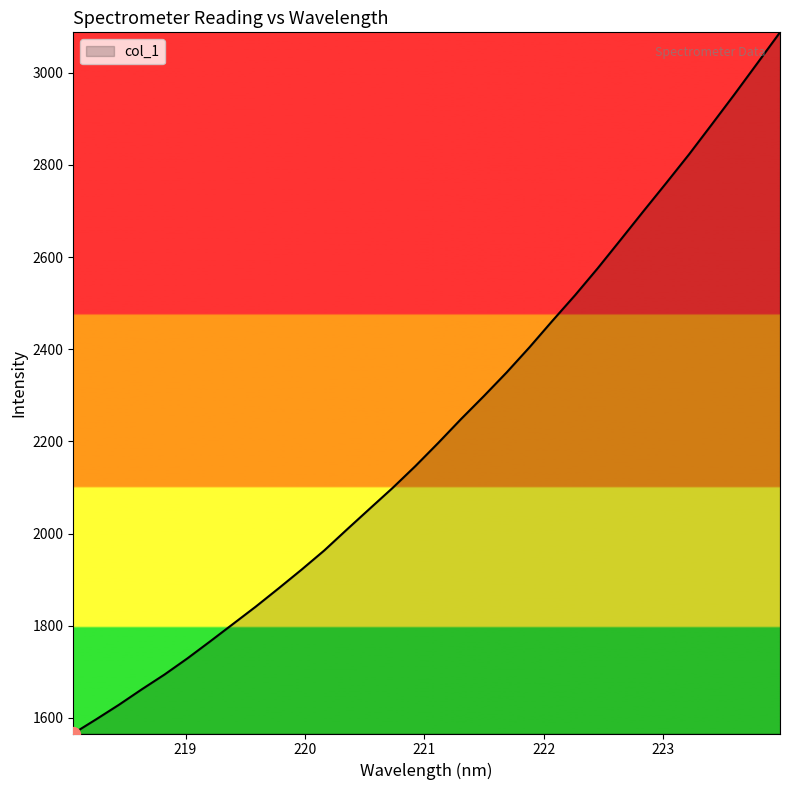

Count the number of categories in the chart.

32